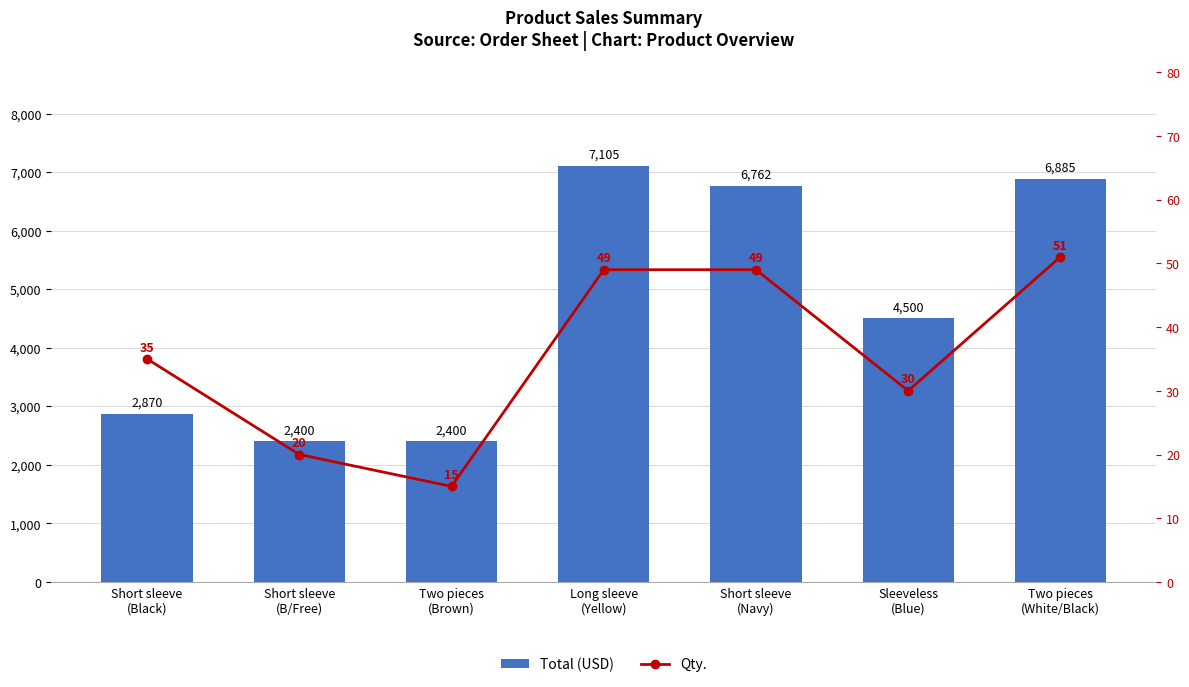

What is the approximate value of Total (USD) at Two pieces
(White/Black), to the nearest 10?

6880